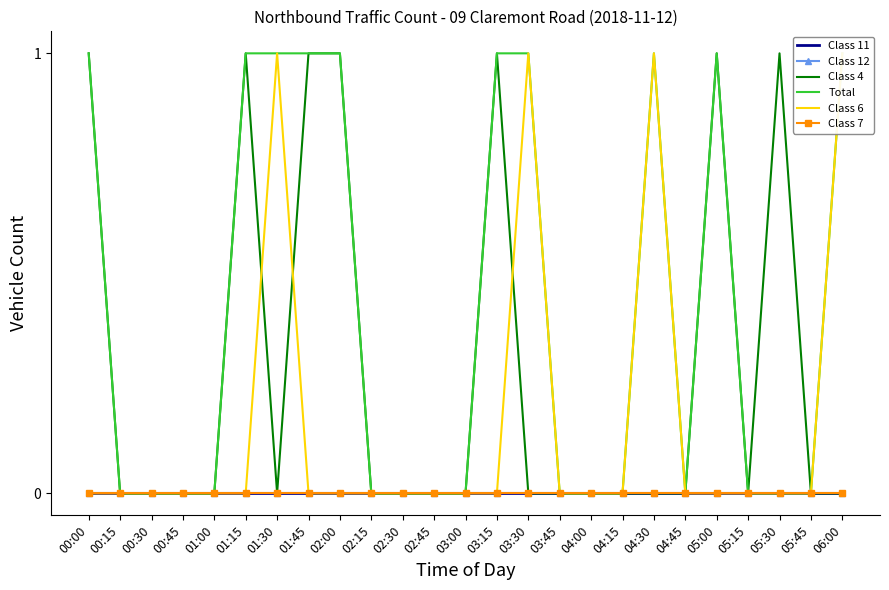

Reading left to right, what are all the values shown in this chart?

Class 11: 00:00=0	00:15=0	00:30=0	00:45=0	01:00=0	01:15=0	01:30=0	01:45=0	02:00=0	02:15=0	02:30=0	02:45=0	03:00=0	03:15=0	03:30=0	03:45=0	04:00=0	04:15=0	04:30=0	04:45=0	05:00=0	05:15=0	05:30=0	05:45=0	06:00=0
Class 12: 00:00=0	00:15=0	00:30=0	00:45=0	01:00=0	01:15=0	01:30=0	01:45=0	02:00=0	02:15=0	02:30=0	02:45=0	03:00=0	03:15=0	03:30=0	03:45=0	04:00=0	04:15=0	04:30=0	04:45=0	05:00=0	05:15=0	05:30=0	05:45=0	06:00=0
Class 4: 00:00=1	00:15=0	00:30=0	00:45=0	01:00=0	01:15=1	01:30=0	01:45=1	02:00=1	02:15=0	02:30=0	02:45=0	03:00=0	03:15=1	03:30=0	03:45=0	04:00=0	04:15=0	04:30=0	04:45=0	05:00=1	05:15=0	05:30=1	05:45=0	06:00=0
Total: 00:00=1	00:15=0	00:30=0	00:45=0	01:00=0	01:15=1	01:30=1	01:45=1	02:00=1	02:15=0	02:30=0	02:45=0	03:00=0	03:15=1	03:30=1	03:45=0	04:00=0	04:15=0	04:30=1	04:45=0	05:00=1	05:15=0	05:30=0	05:45=0	06:00=1
Class 6: 00:00=0	00:15=0	00:30=0	00:45=0	01:00=0	01:15=0	01:30=1	01:45=0	02:00=0	02:15=0	02:30=0	02:45=0	03:00=0	03:15=0	03:30=1	03:45=0	04:00=0	04:15=0	04:30=1	04:45=0	05:00=0	05:15=0	05:30=0	05:45=0	06:00=1
Class 7: 00:00=0	00:15=0	00:30=0	00:45=0	01:00=0	01:15=0	01:30=0	01:45=0	02:00=0	02:15=0	02:30=0	02:45=0	03:00=0	03:15=0	03:30=0	03:45=0	04:00=0	04:15=0	04:30=0	04:45=0	05:00=0	05:15=0	05:30=0	05:45=0	06:00=0